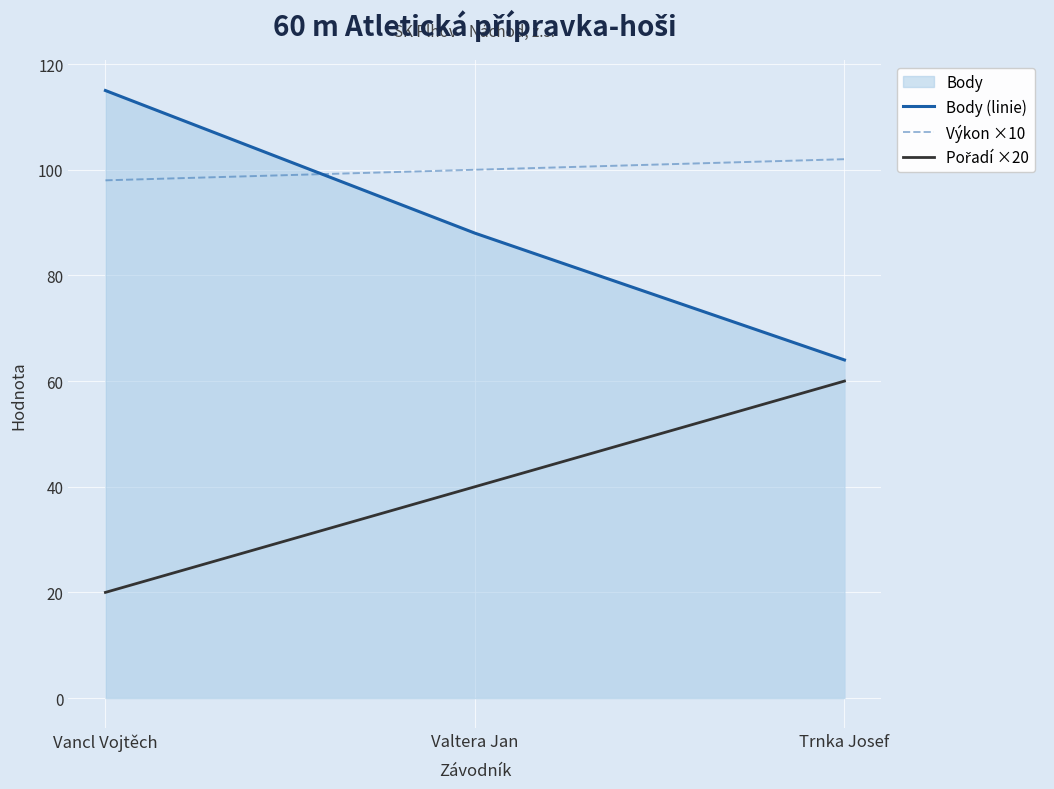

Is the value of Výkon ×10 at Vancl Vojtěch greater than the value of Pořadí ×20 at Trnka Josef?

Yes